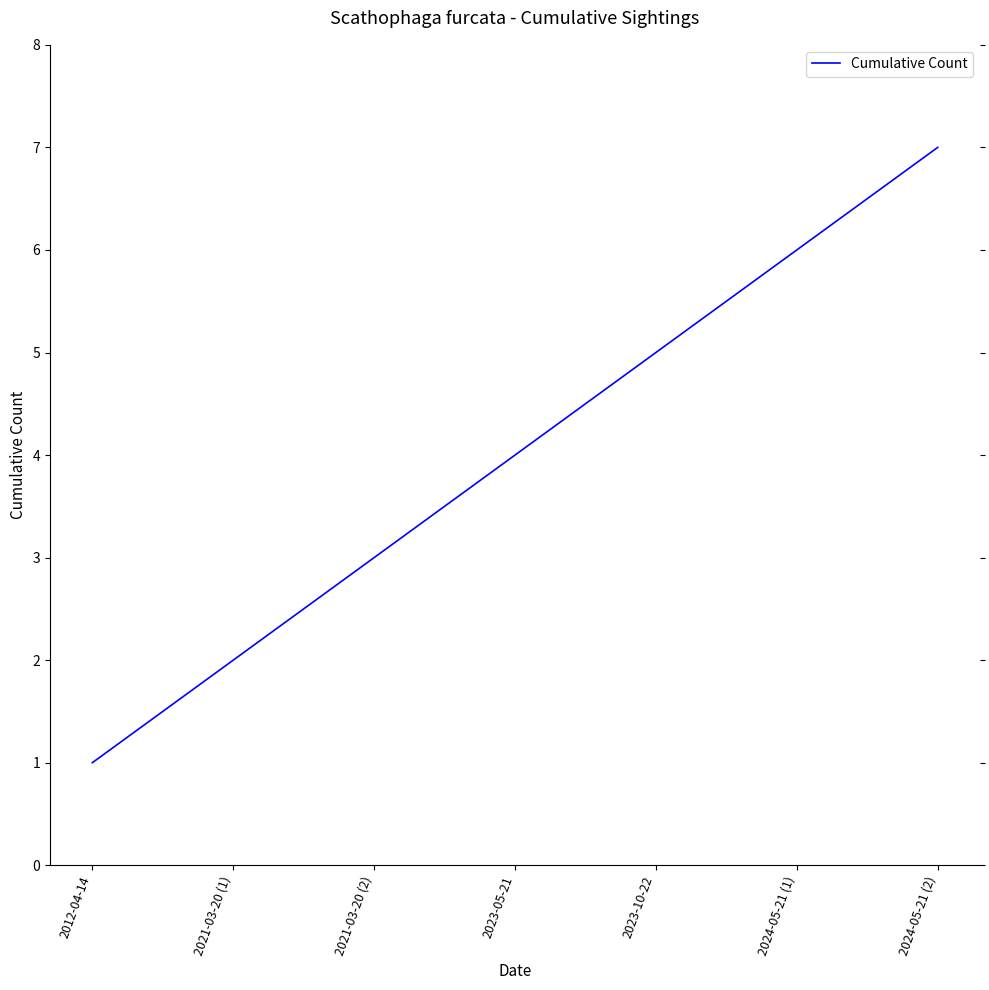

Reading right to left, list all the values displayed in this chart.

7	6	5	4	3	2	1